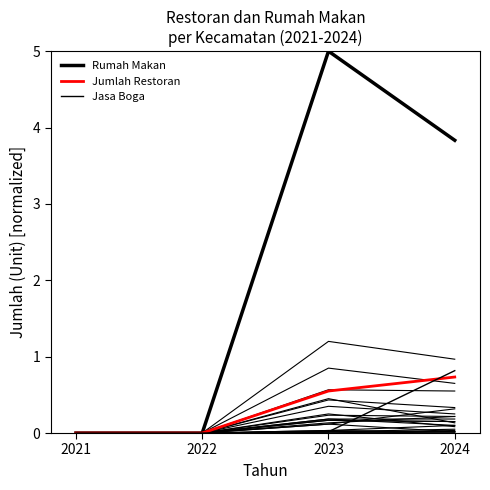

True or false: Jumlah Restoran has more than 0 points higher than both neighbors.

False